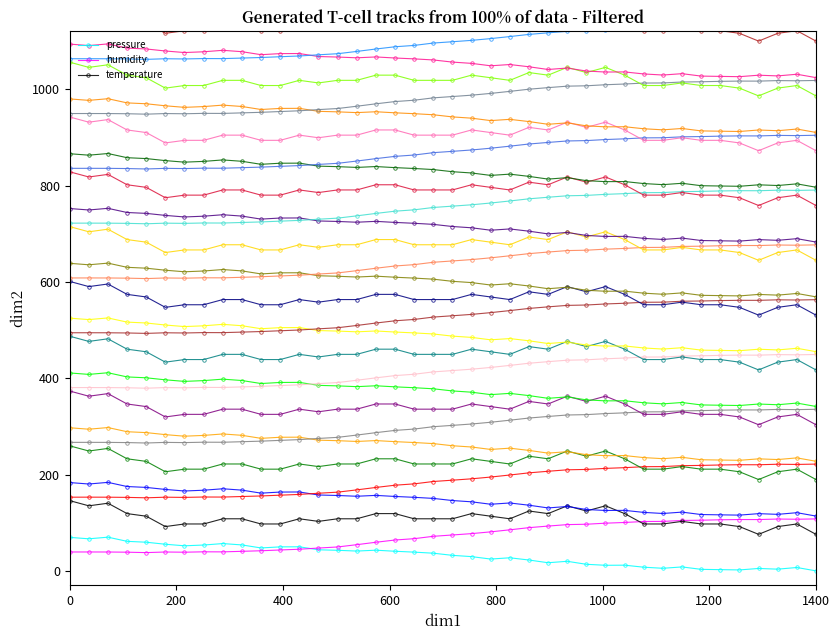

True or false: temperature has more than 2 interior local peaks.

True